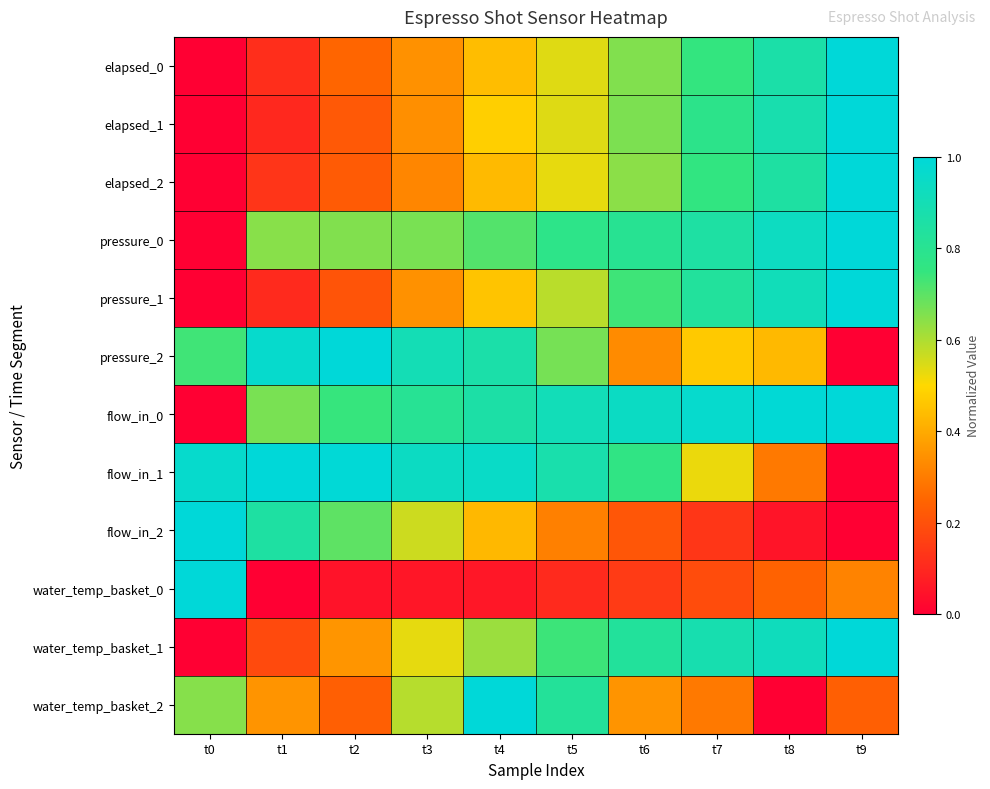

Which series has the largest total across all categories?

flow_in_0